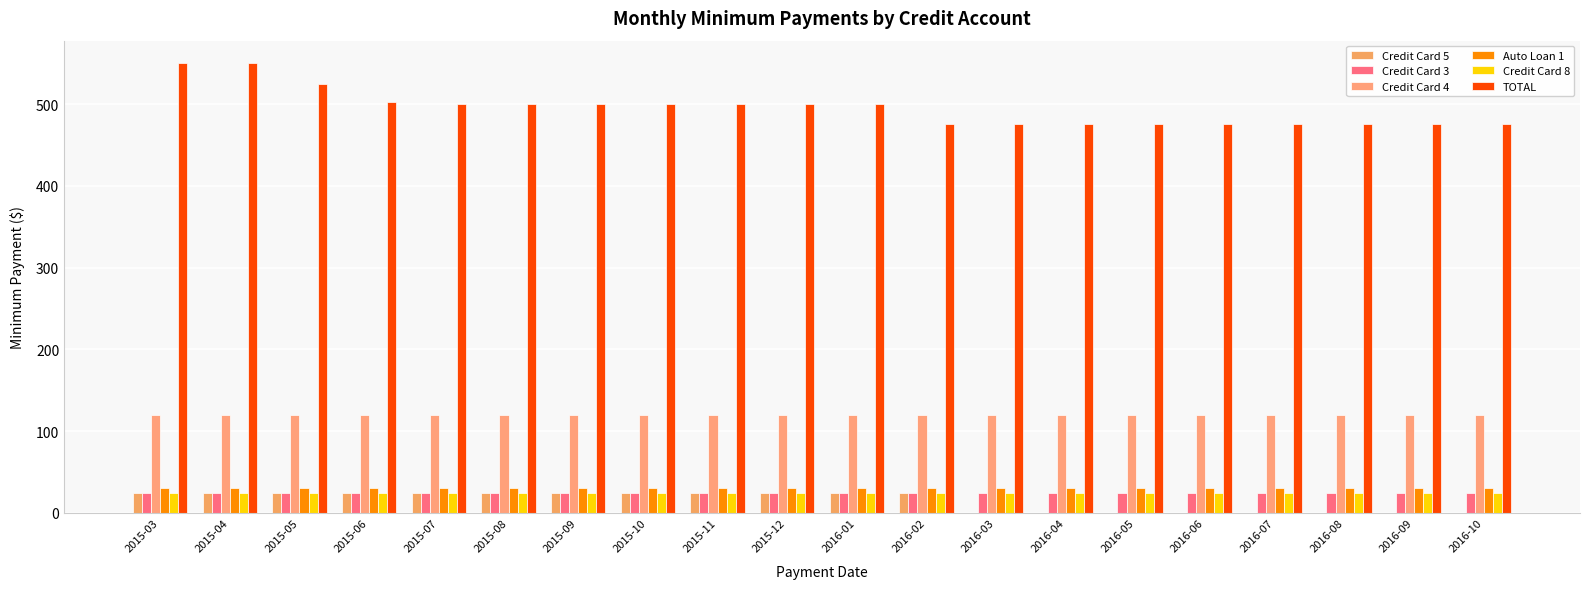

What position from the left is 2016-03?

13